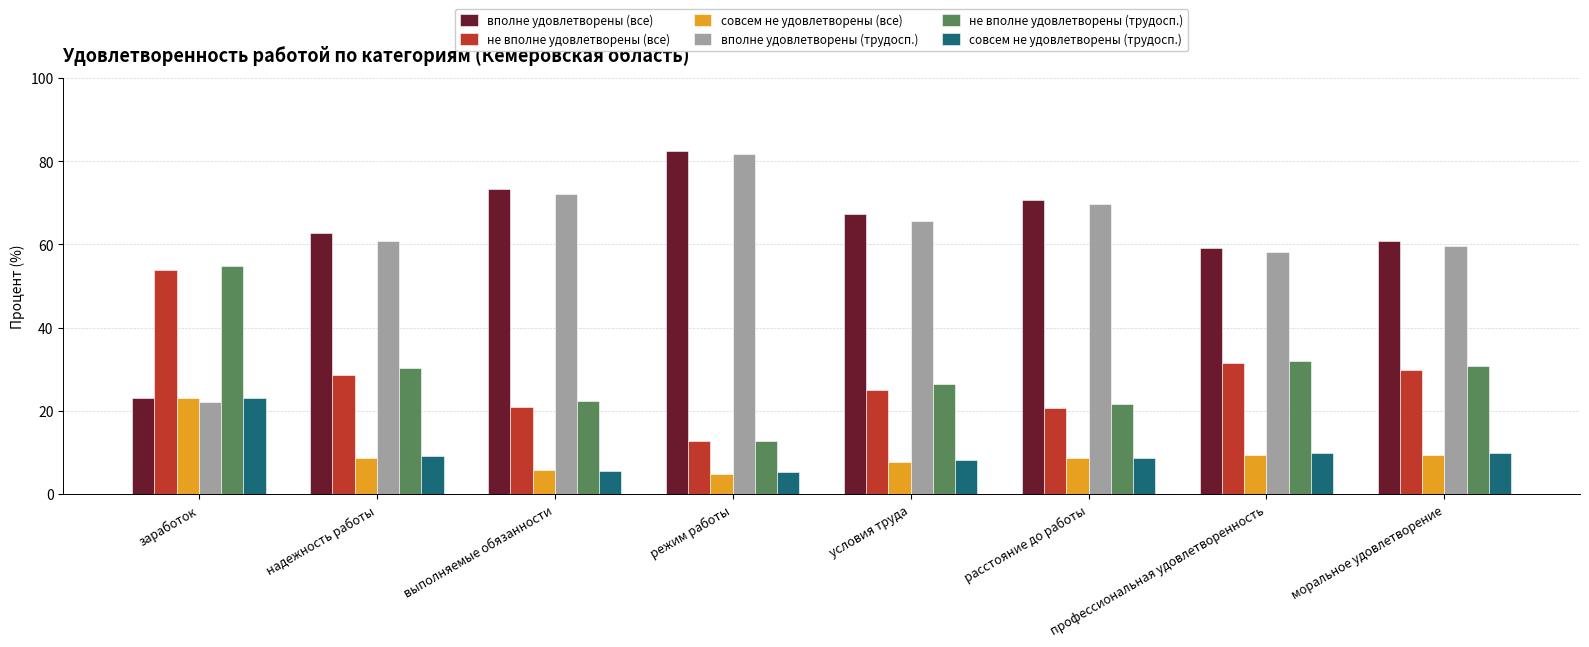

Which series has the largest total across all categories?

вполне удовлетворены (все)